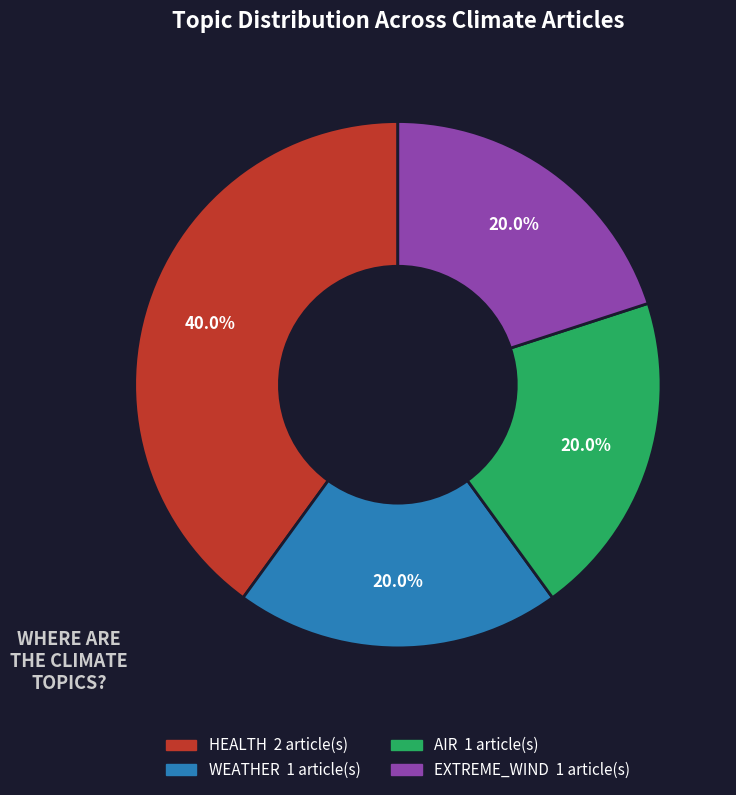

Is there a majority slice in this chart?

No